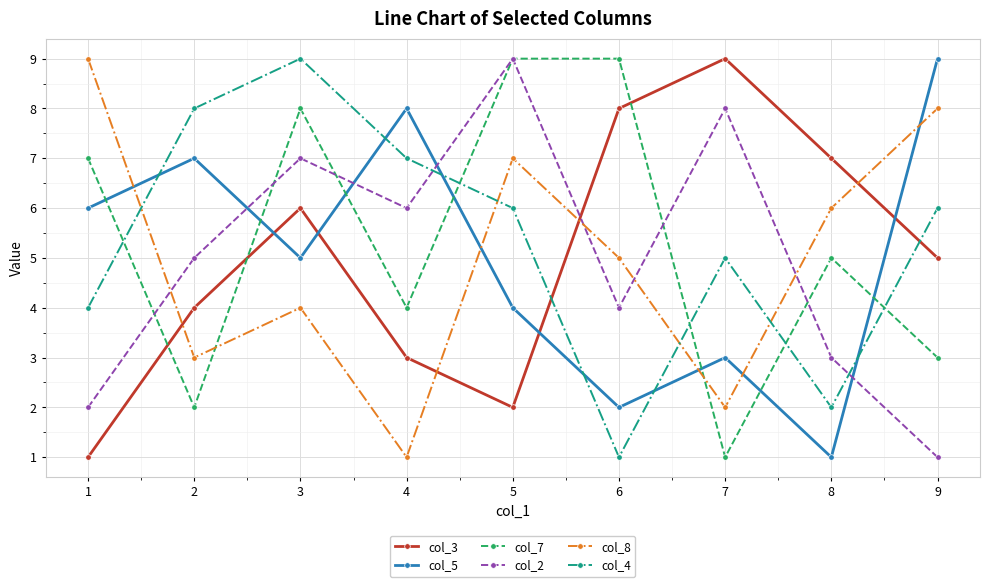

What is the total value across all series at 7?

28